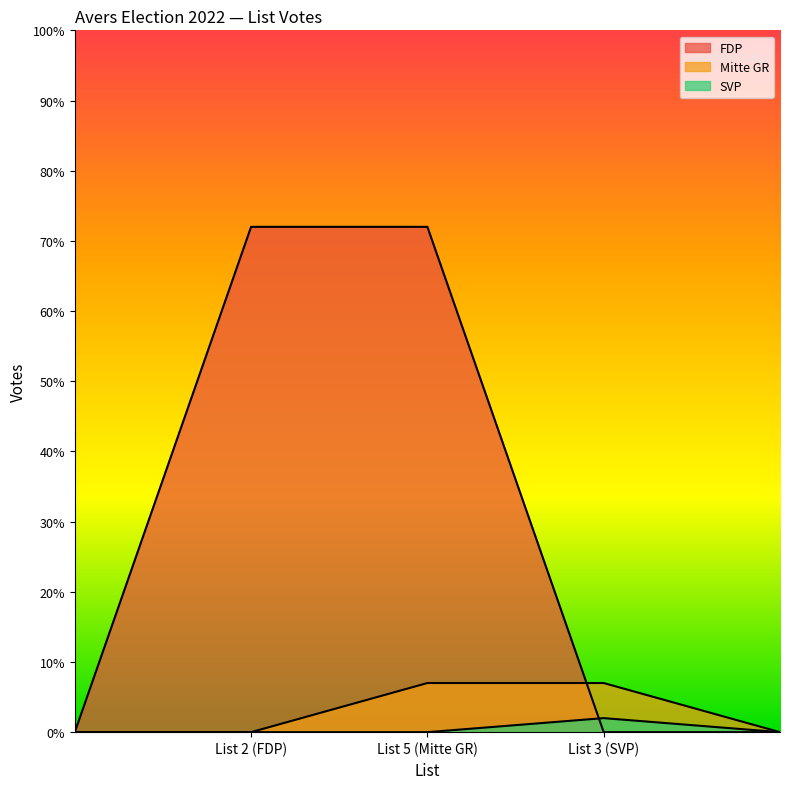

What are all the series names shown in the legend?

FDP, Mitte GR, SVP